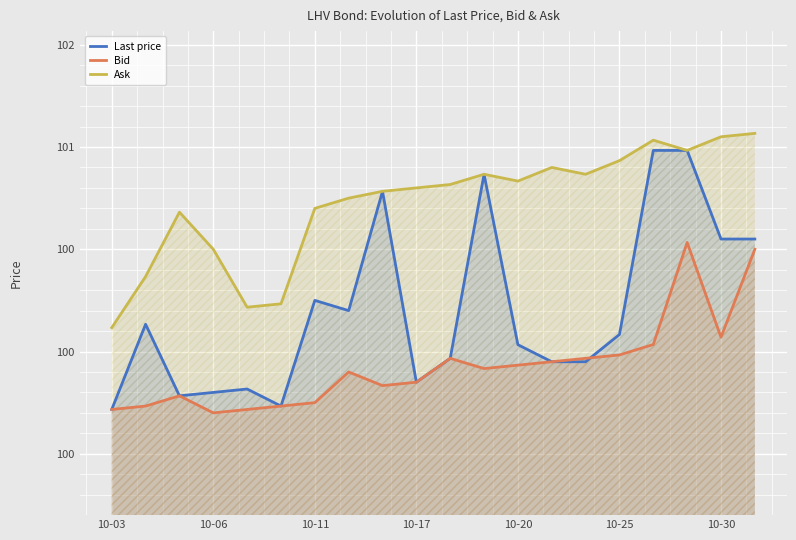

Which category has the highest value in the Bid series?

17